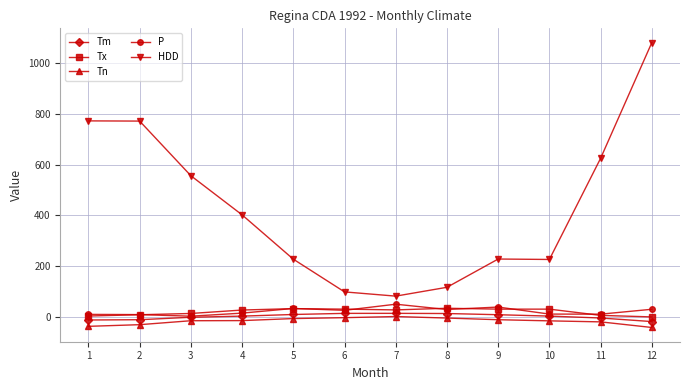

True or false: Tn has more than 0 points higher than both neighbors.

True